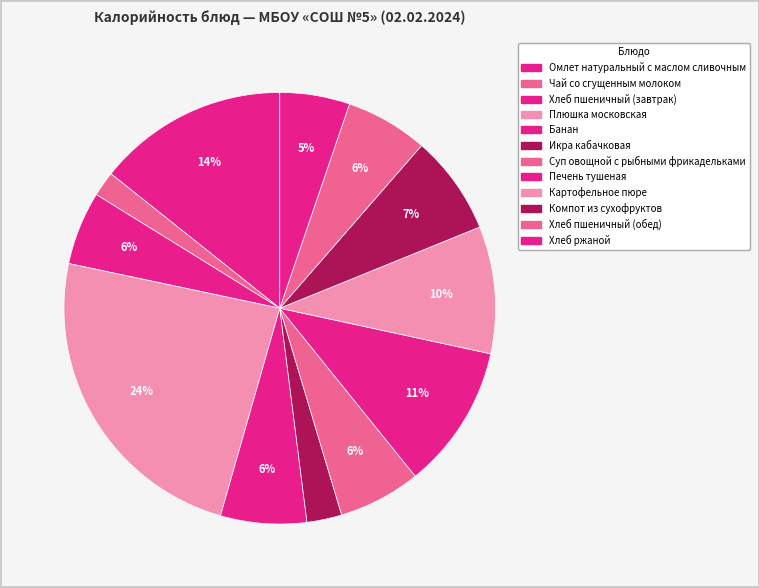

To the nearest percent, what is the difference between the Банан and Хлеб ржаной slice percentages?

1%